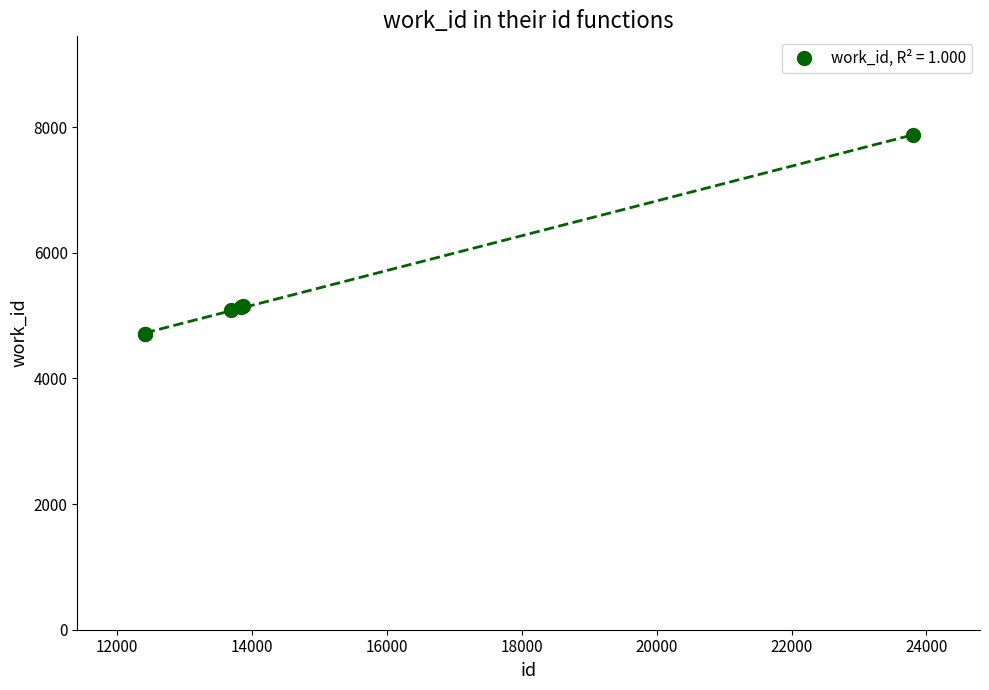

Reading left to right, transcribe all the data shown in this chart.

4705	4706	5085	5129	5146	7870